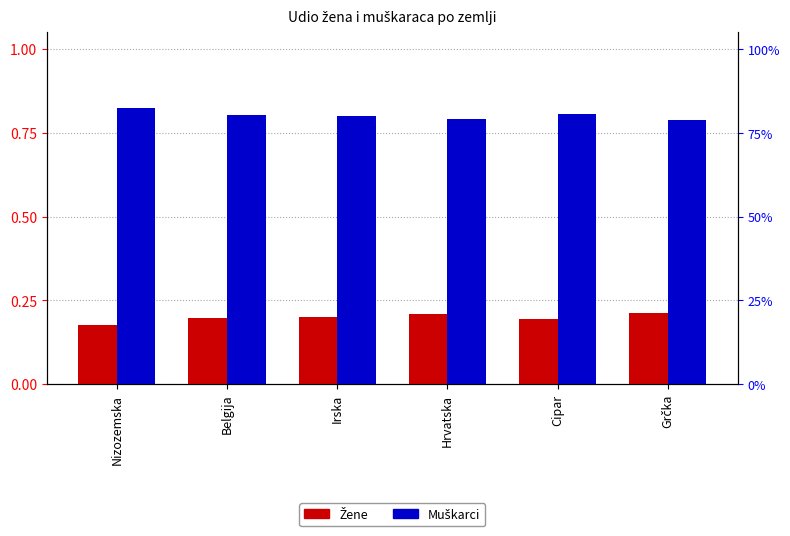

What position from the right is Belgija?

5